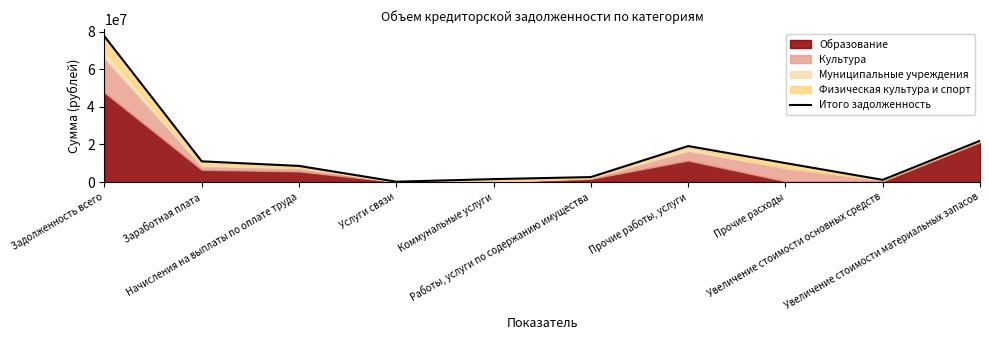

What position from the left is Работы, услуги по содержанию имущества?

6